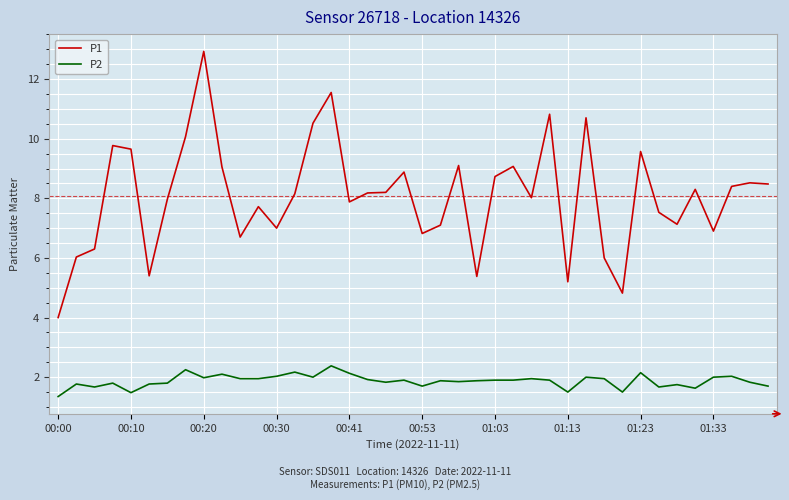

Which series has the widest spread of values?

P1